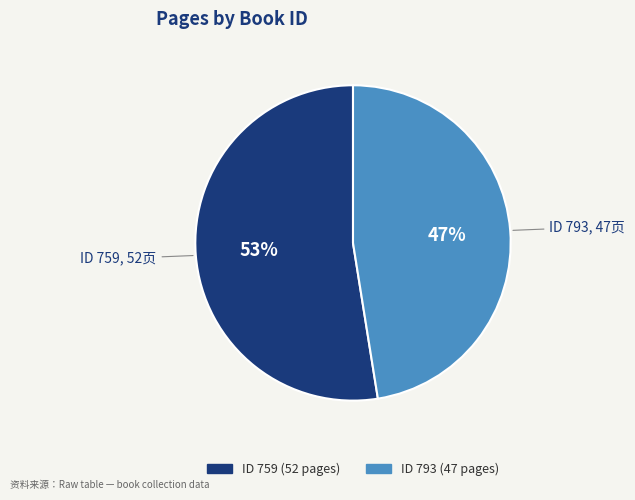

Is there a majority slice in this chart?

Yes